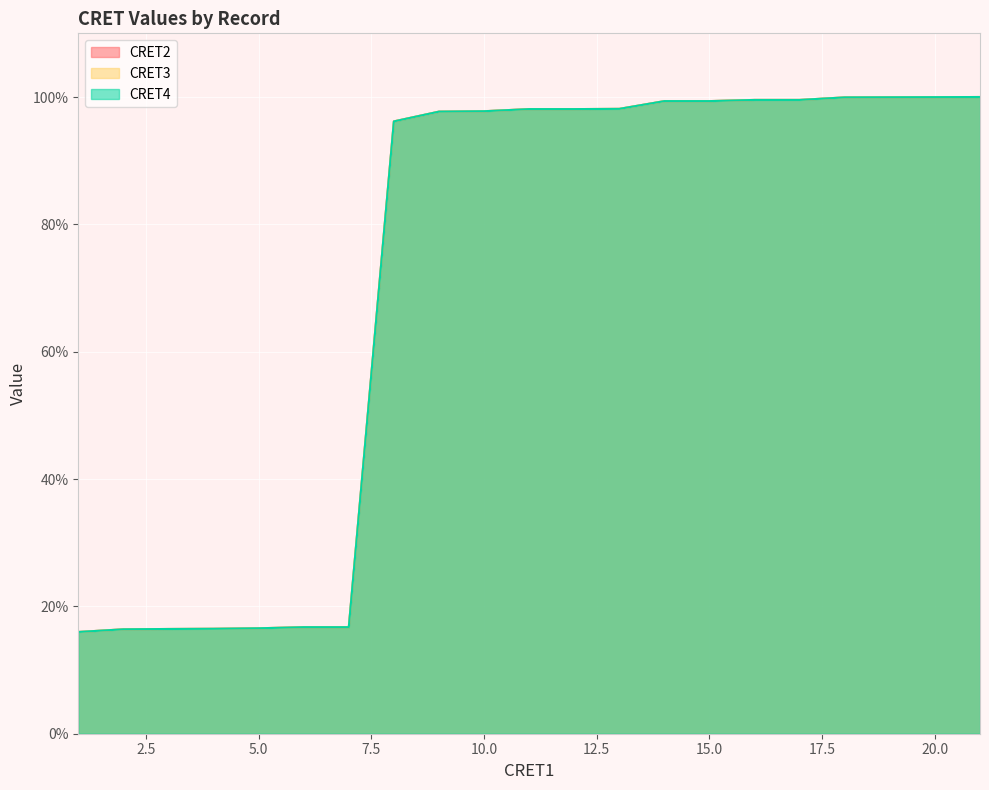

What is the sum of the CRET4 values at 3 and 18?

116.4